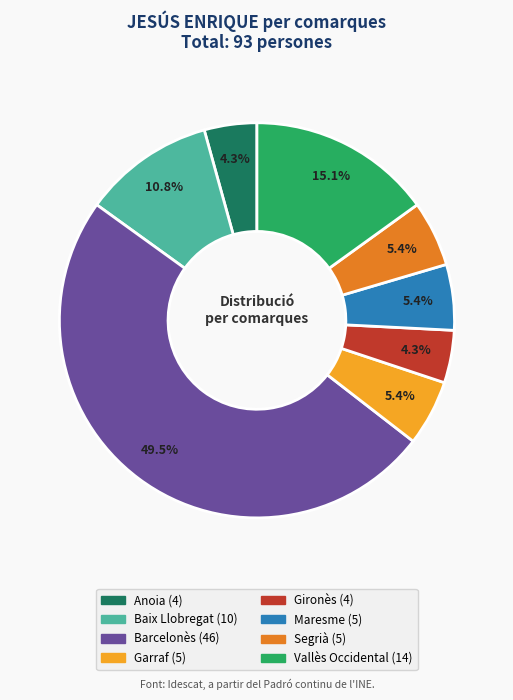

Does Anoia represent more than half of the total?

No